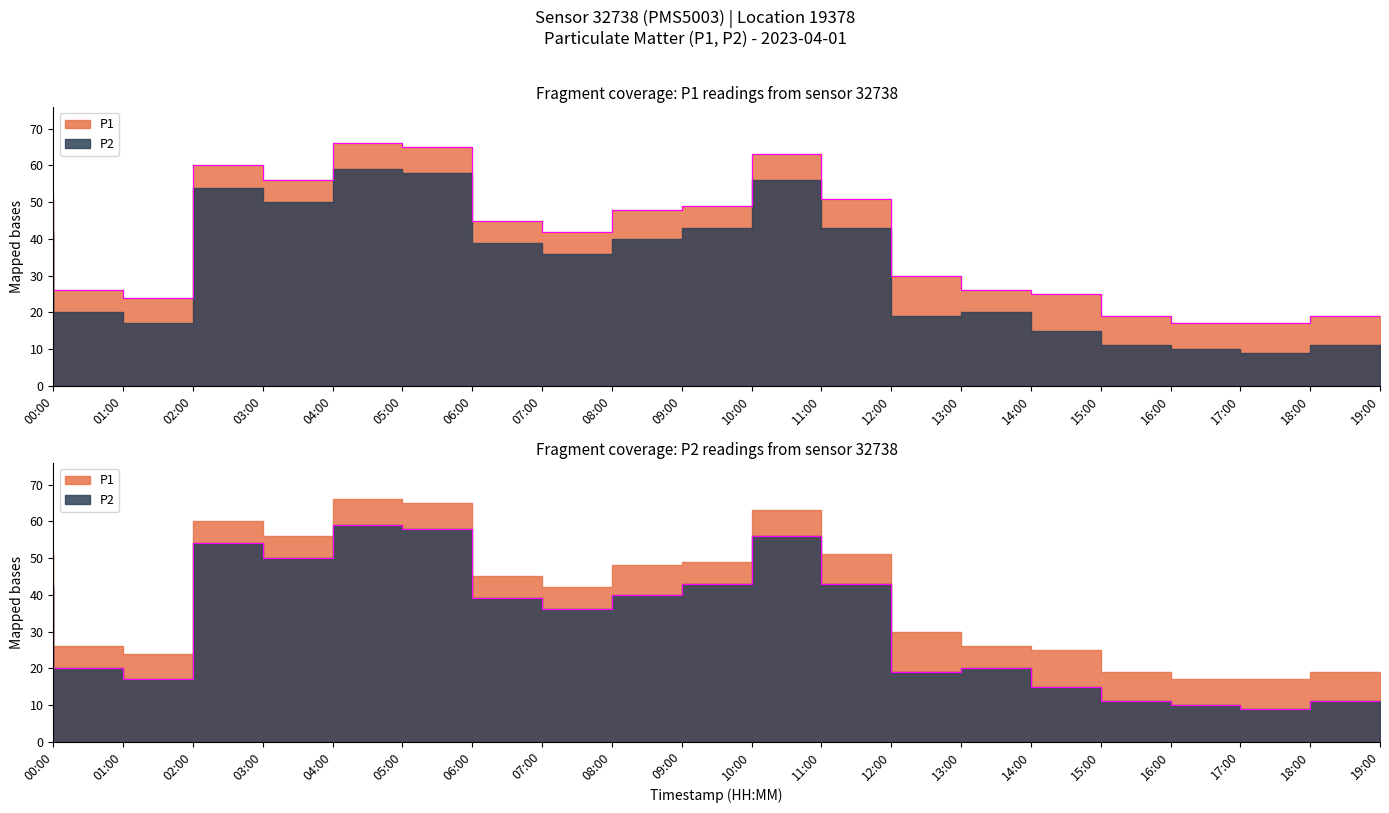

List the series in order of their peak value, lowest first.

P2, P1